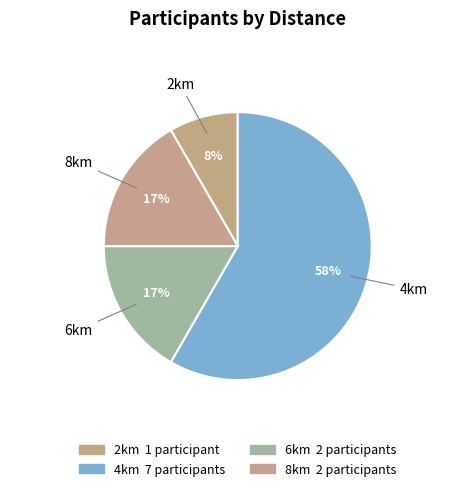

What is the smallest slice in the pie chart?

2km